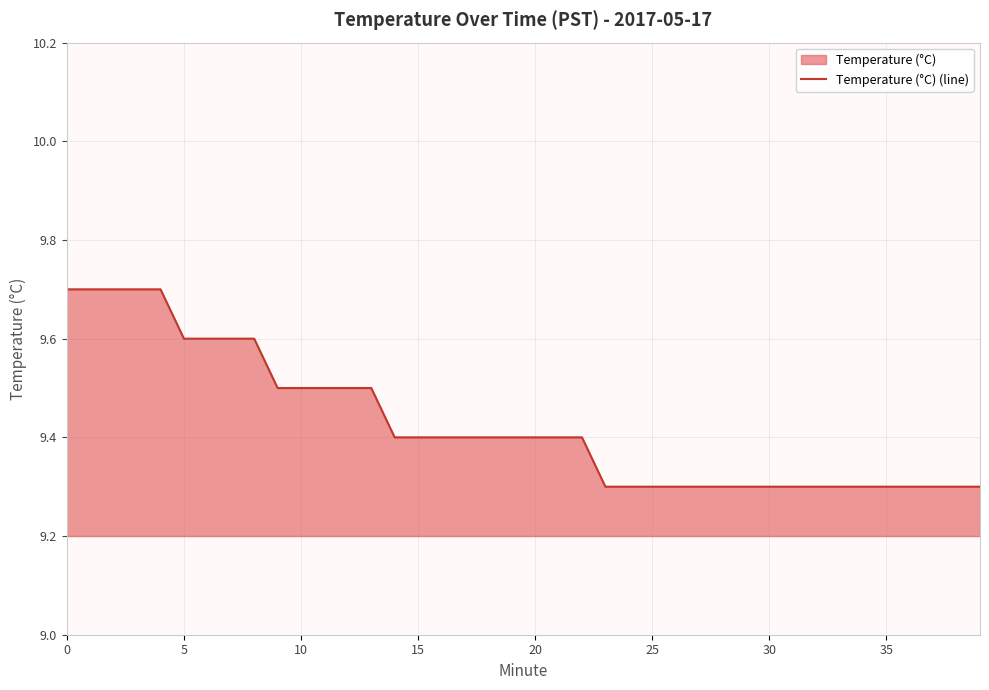

Which has a higher value, 9 or 27?

9